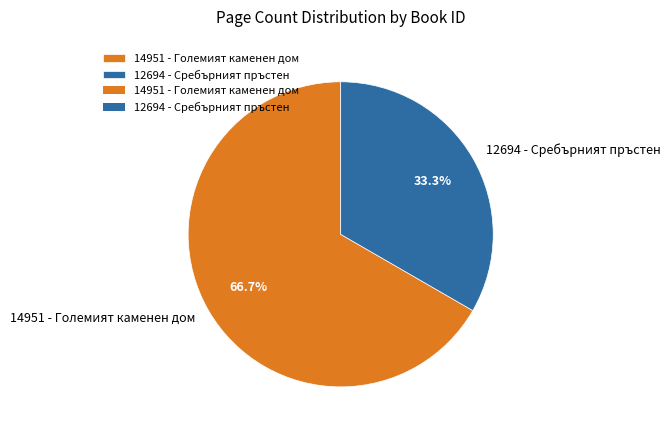

Which has a higher value, 14951 - Големият каменен дом or 12694 - Сребърният пръстен?

14951 - Големият каменен дом